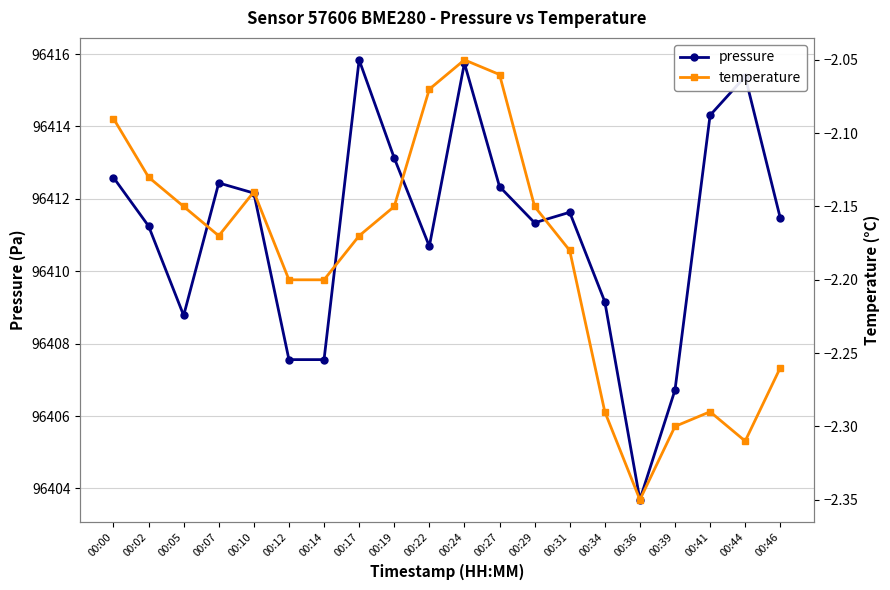

What is the difference between the second highest and minimum values in the pressure series?

12.1